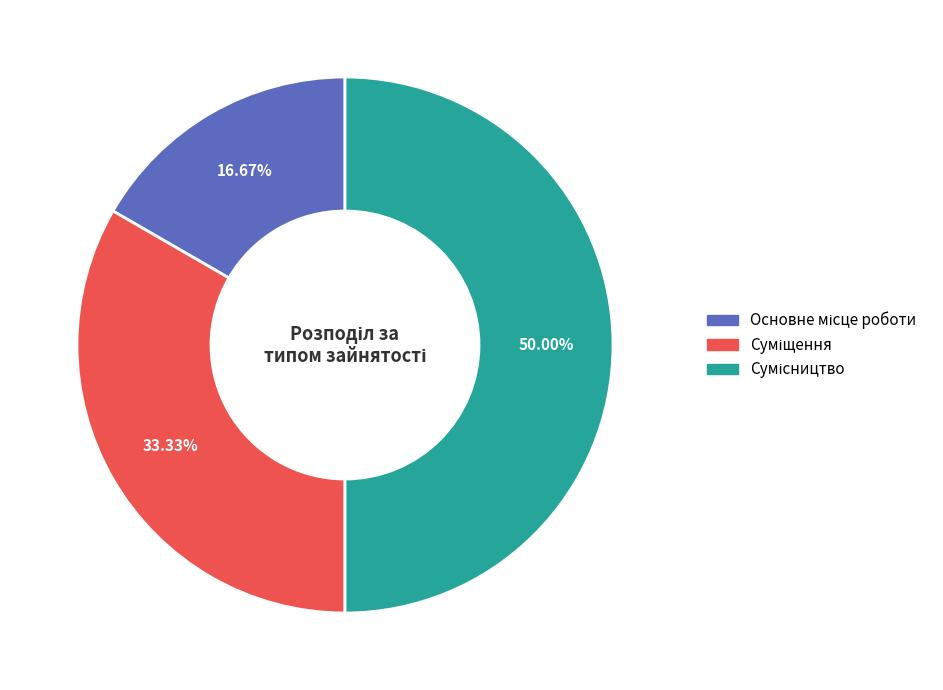

Does Основне місце роботи account for over 50% of the chart?

No